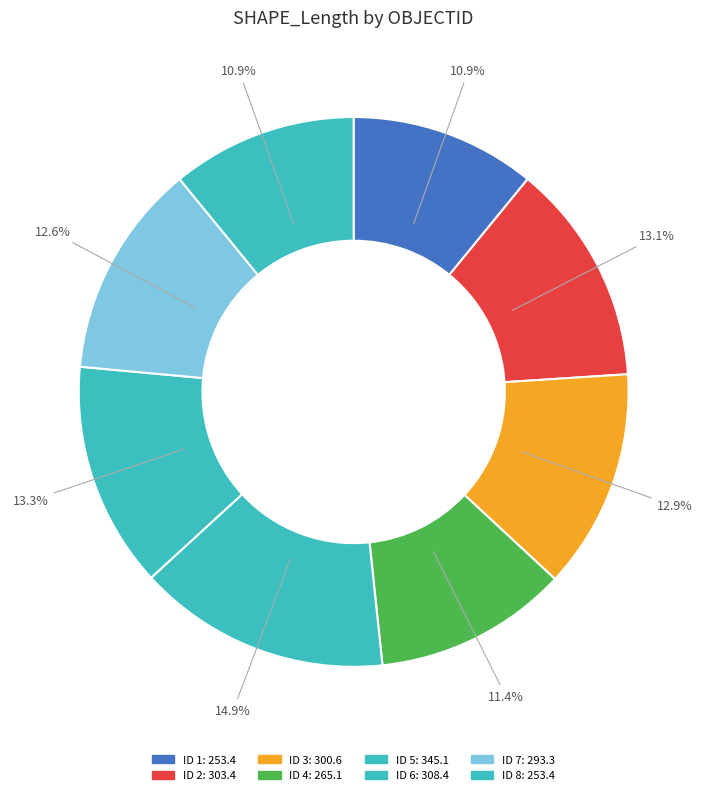

How many slices are in this pie chart?

8